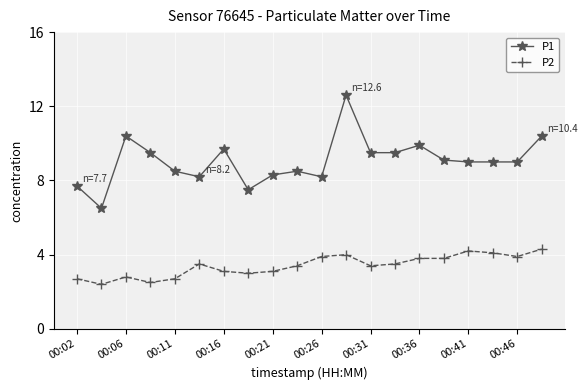

True or false: P2 has more than 1 interior local peaks.

True